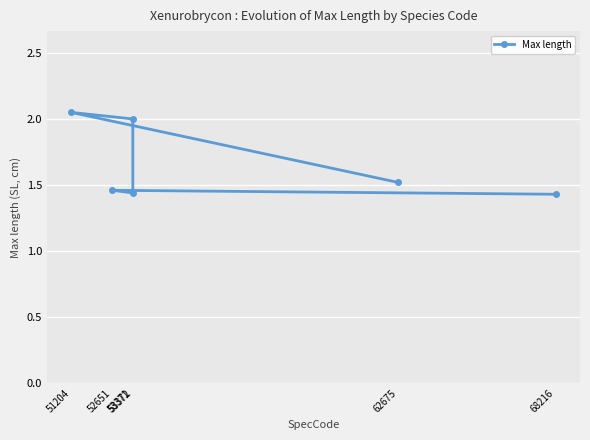

How many interior local peaks (higher than both neighbors) does the data have?

2